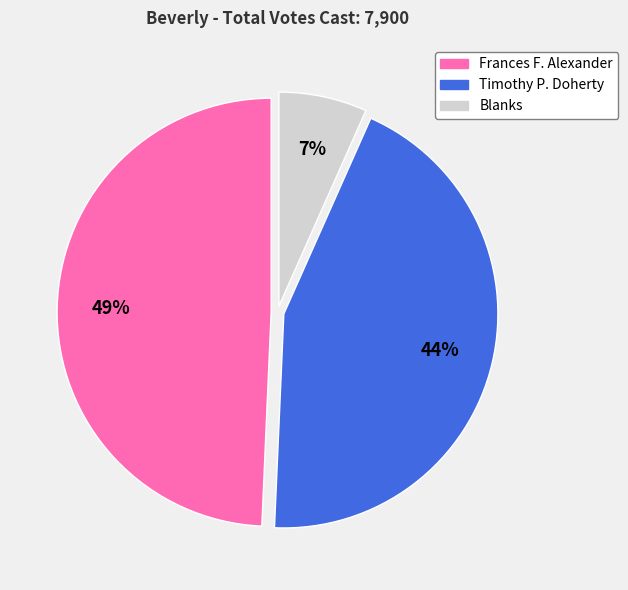

To the nearest percent, what is the difference between the Frances F. Alexander and Timothy P. Doherty slice percentages?

5%